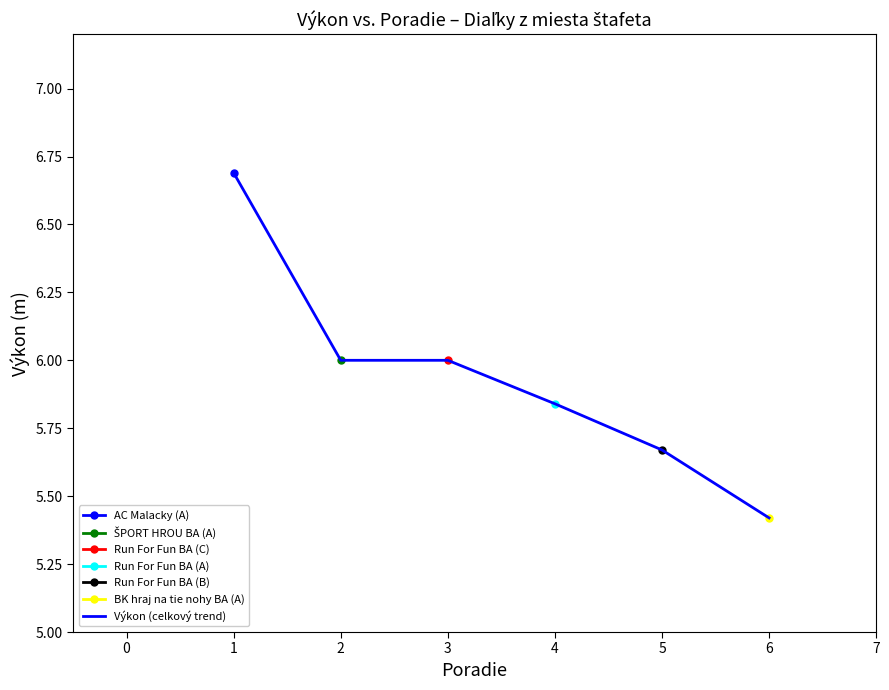

What is the difference between the maximum and minimum values?

1.3